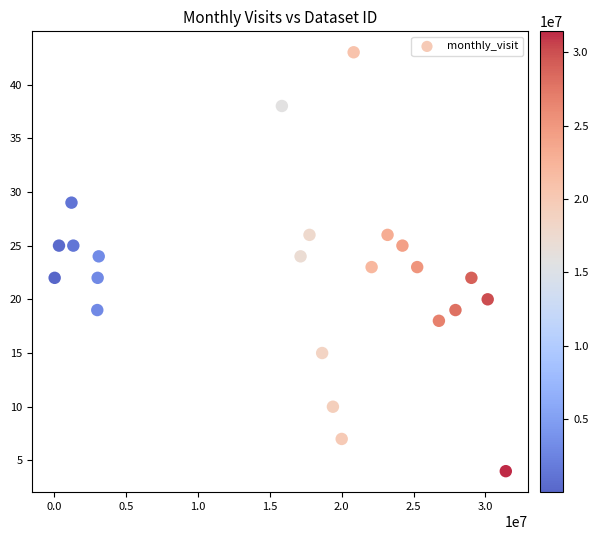

What is the range of X values (max minus min)?

31366138